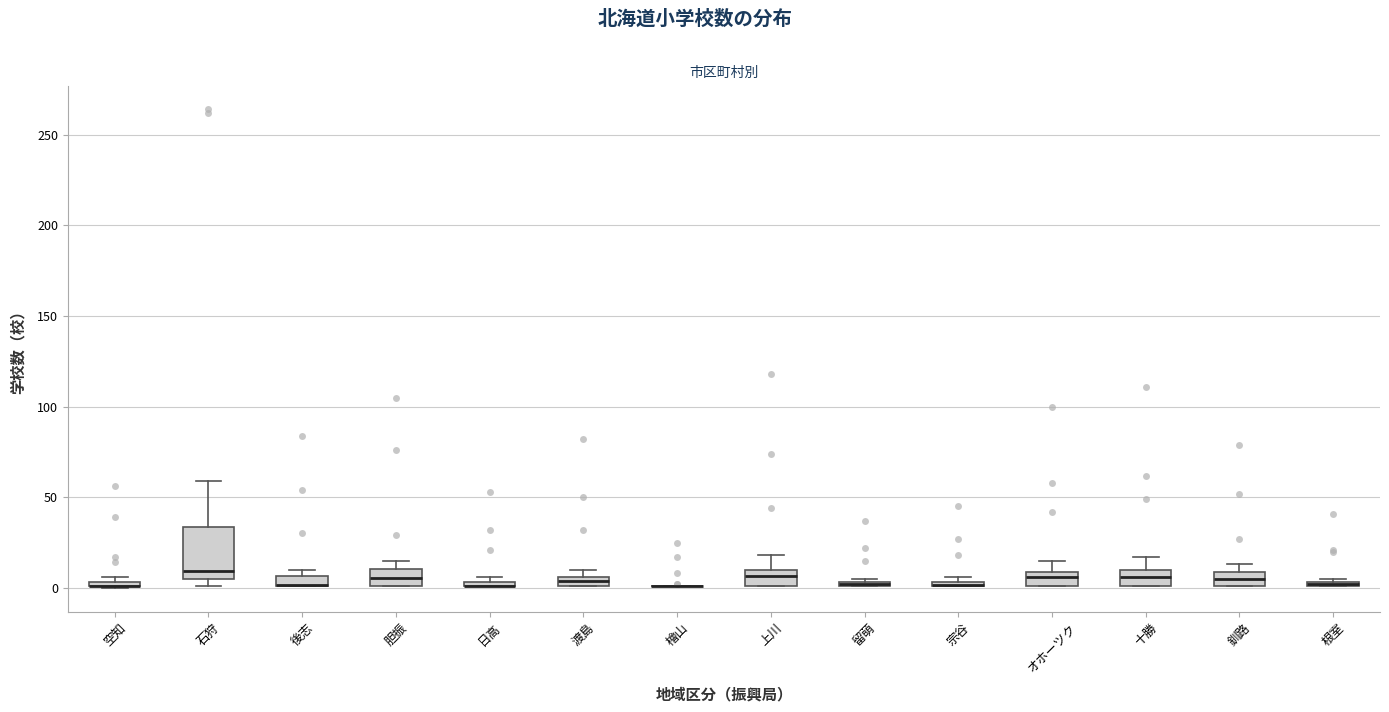

Where does the median line of the box for 上川 sit on the y-axis? The values are not printed on the chart, so give them approximately, as read against the axis.

5